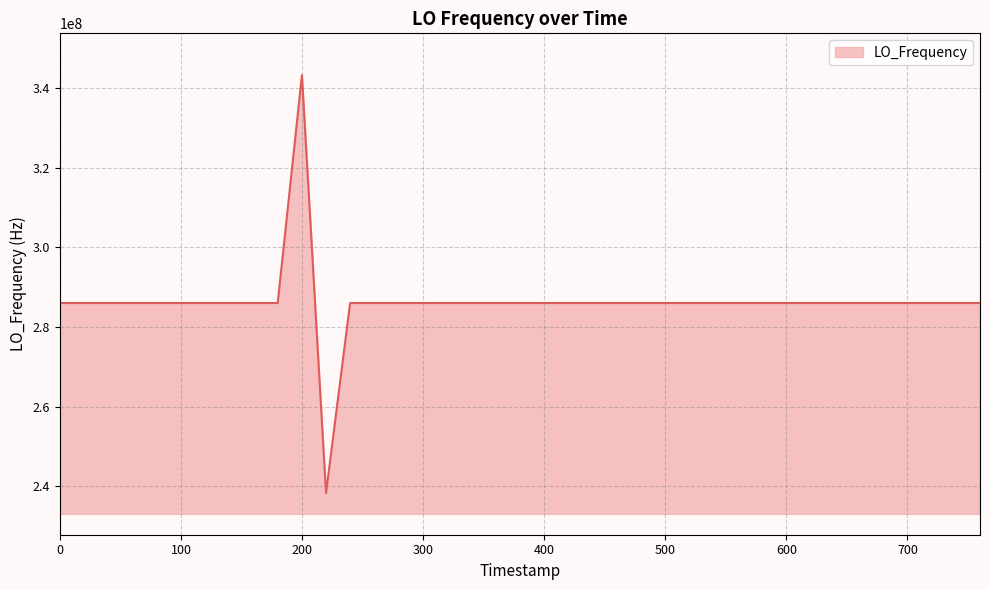

What is the difference between the maximum and minimum values?

104884879.2